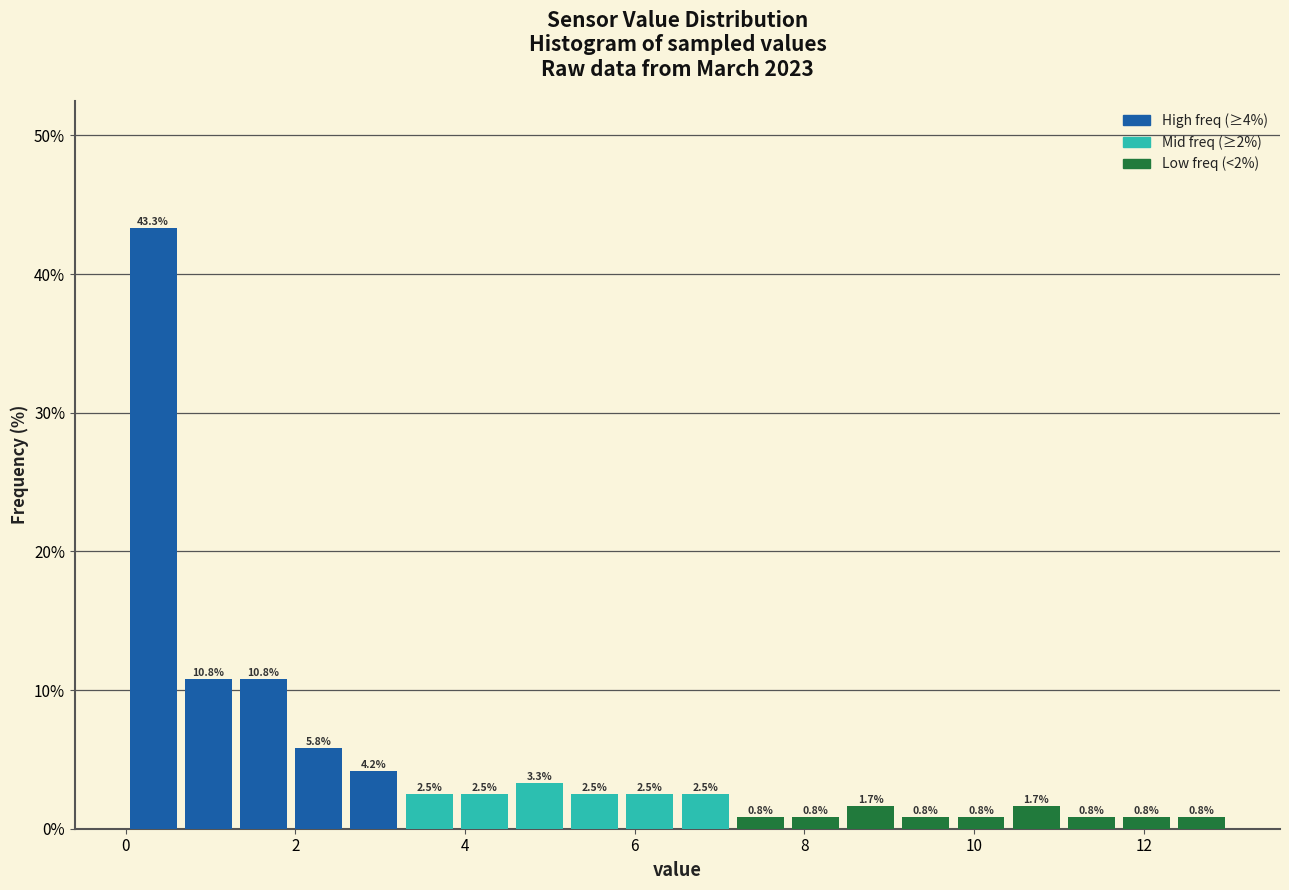

Read against the x-axis, roughly where is the centre of the tallest bar?

0.4